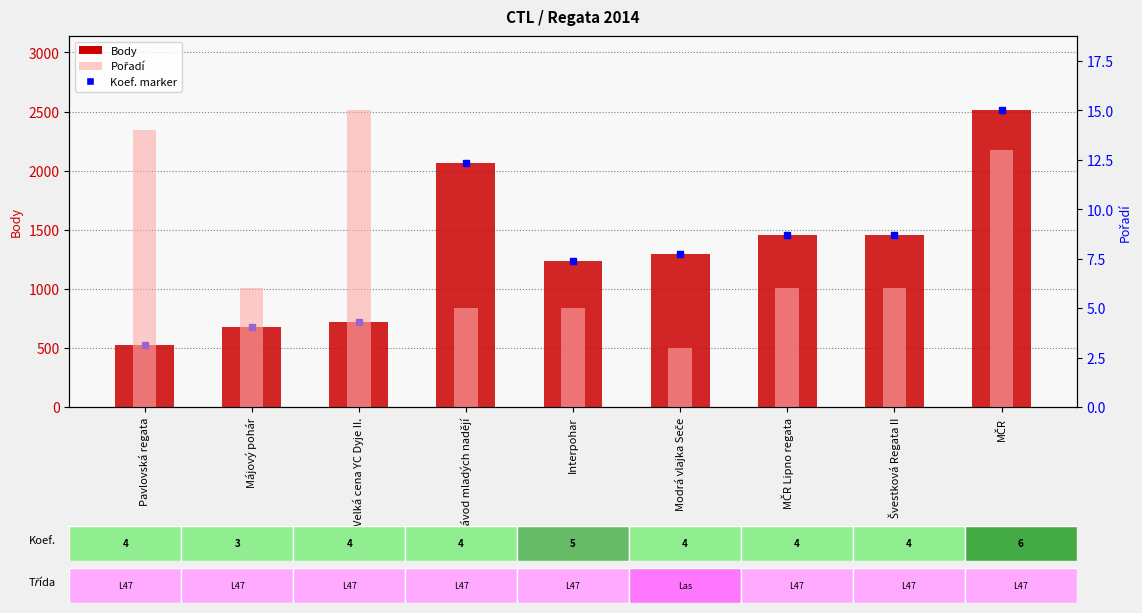

Which series has the largest total across all categories?

Body